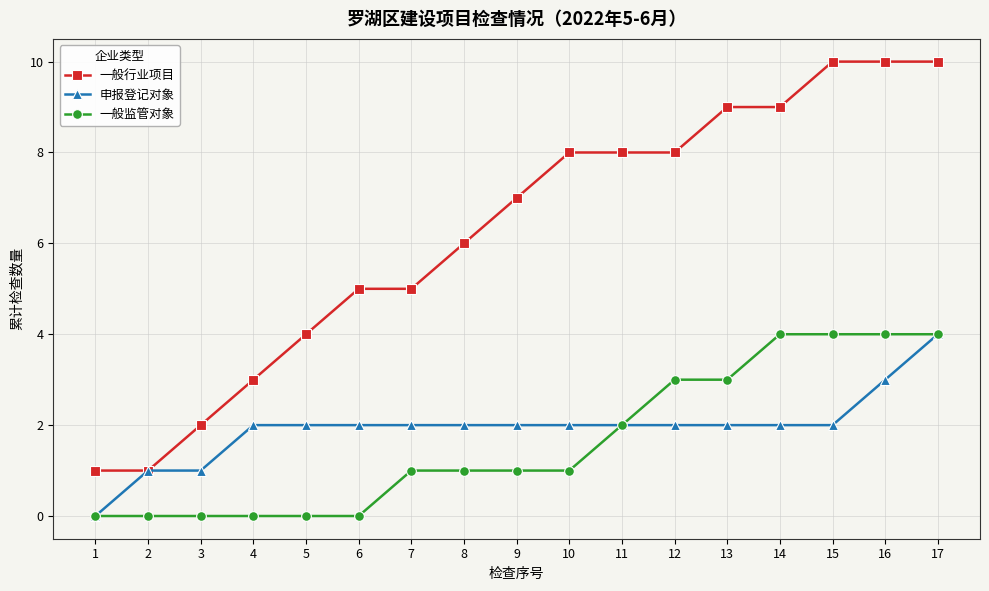

At which label is 一般监管对象 closest to 2?

11